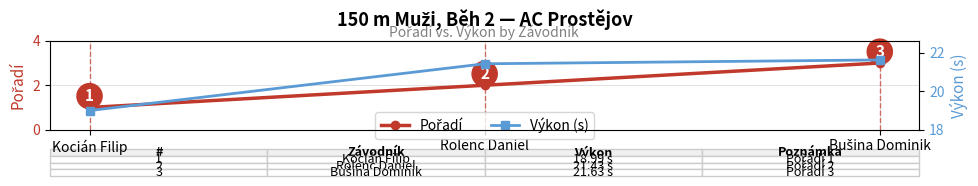

How many series are shown in this chart?

2